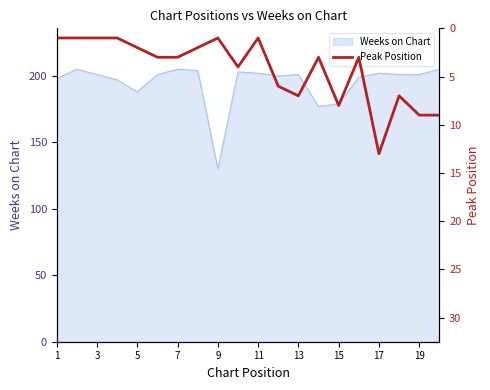

The value of Weeks on Chart at 15 is 293. True or false?

False